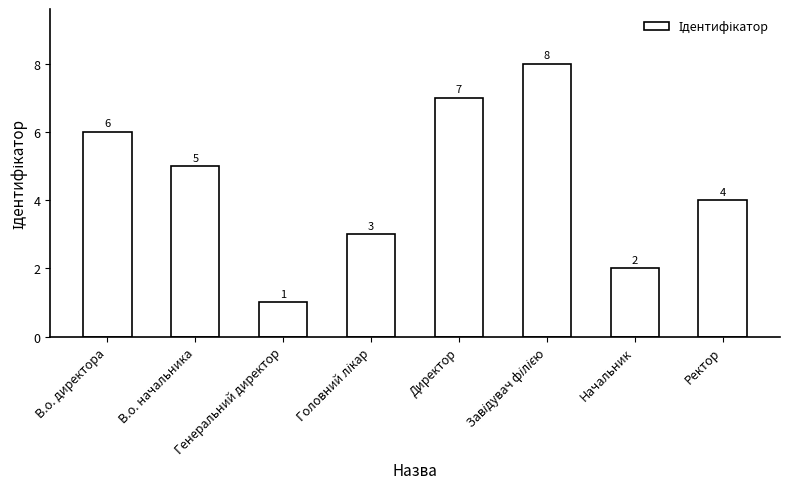

What is the greatest value displayed?

8